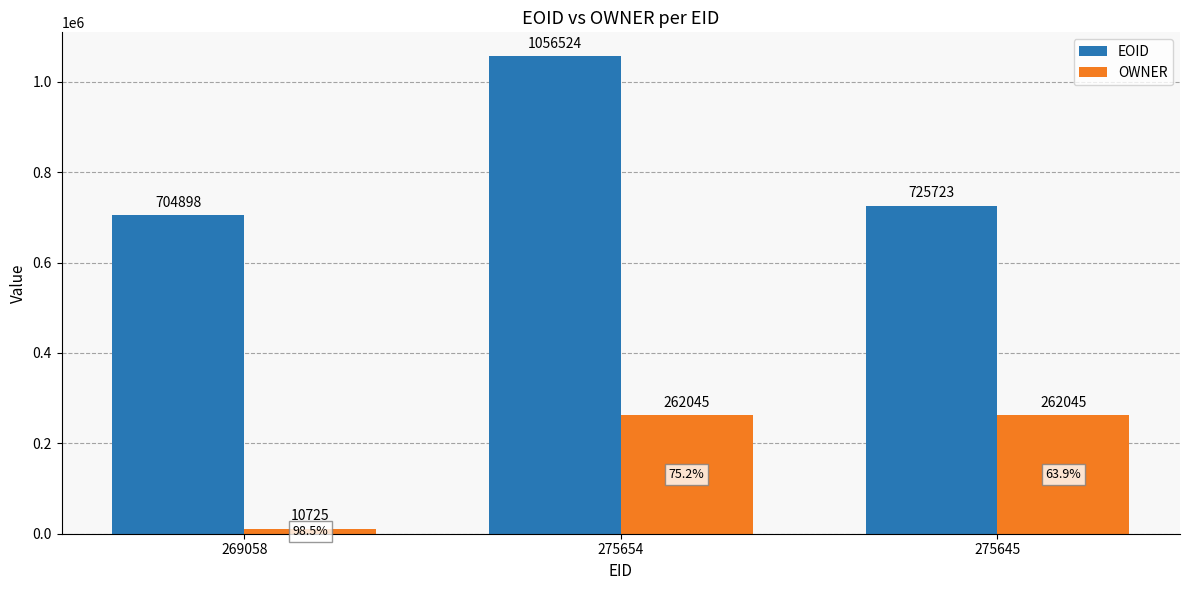

True or false: EOID has a value of 327837 at 275645.

False